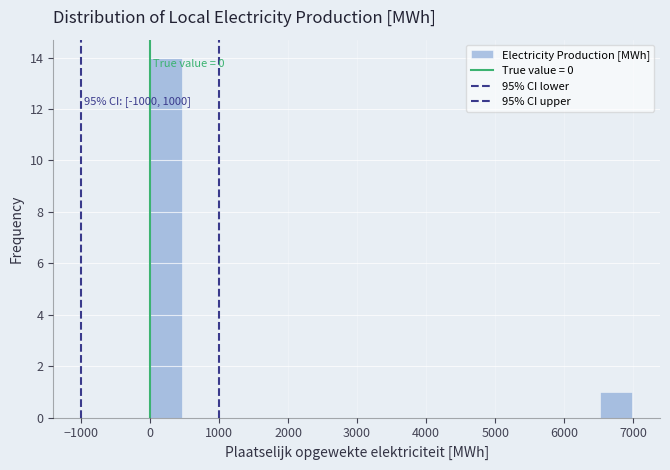

Which range on the x-axis has the tallest bar?

0 to 500